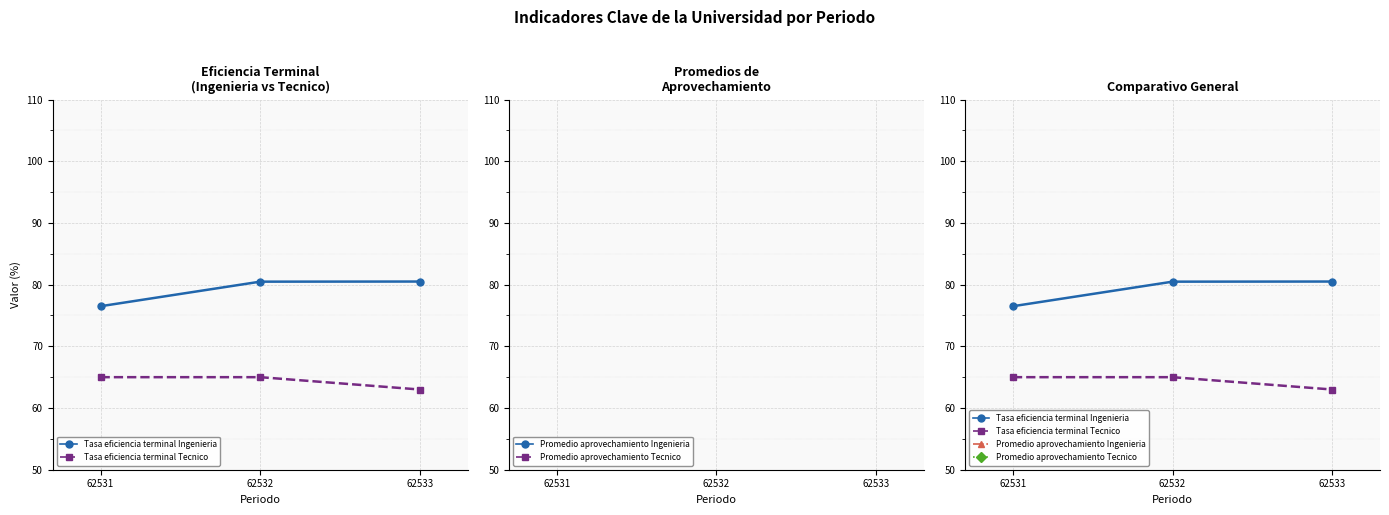

Reading left to right, list all the values displayed in this chart.

Tasa eficiencia terminal Ingenieria: 76.5	80.5	80.5
Tasa eficiencia terminal Tecnico: 65.0	65.0	63.0
Promedio aprovechamiento Ingenieria: 9.1	9.0	9.0
Promedio aprovechamiento Tecnico: 9.0	9.0	9.0